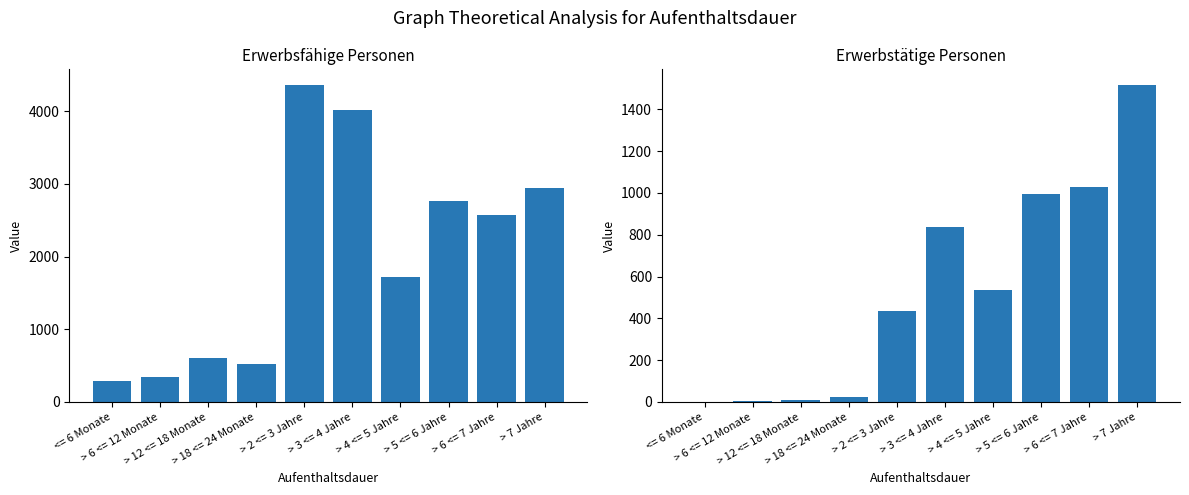

Which series has the largest total across all categories?

Erwerbsfähige Personen